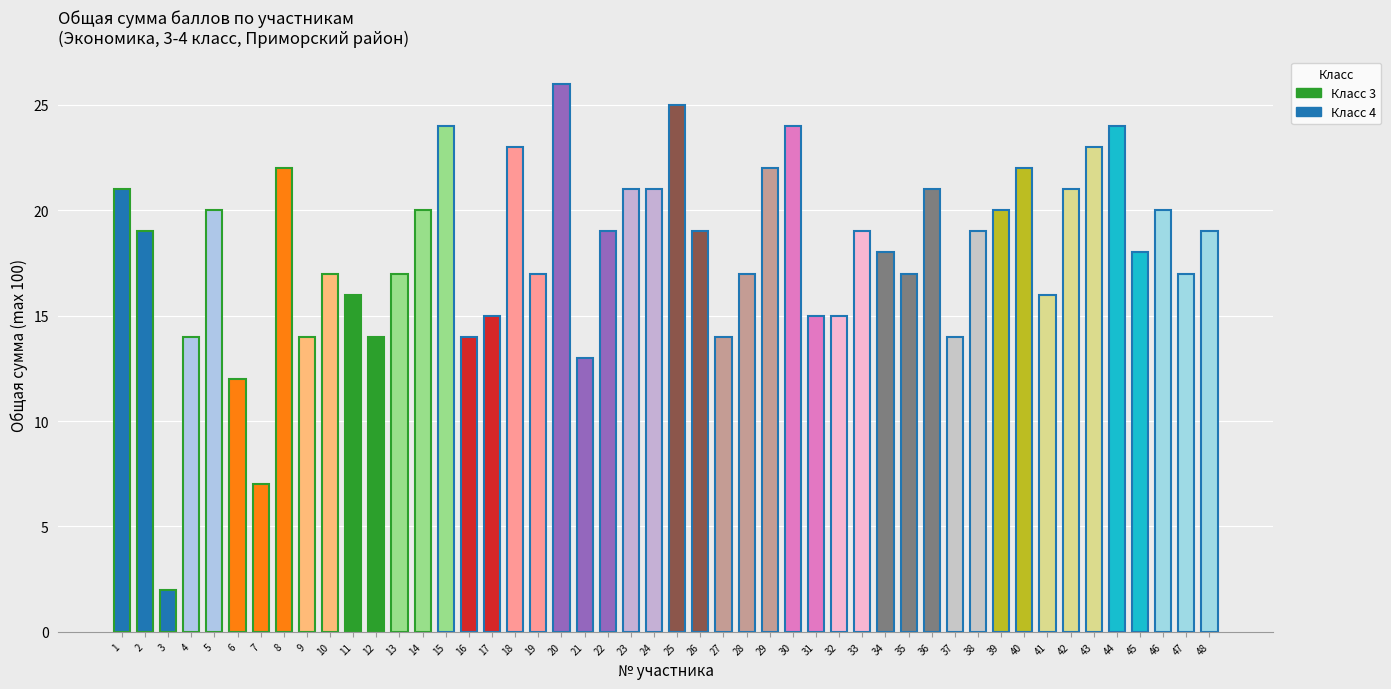

The chart shows a value of 24 at 44. True or false?

True